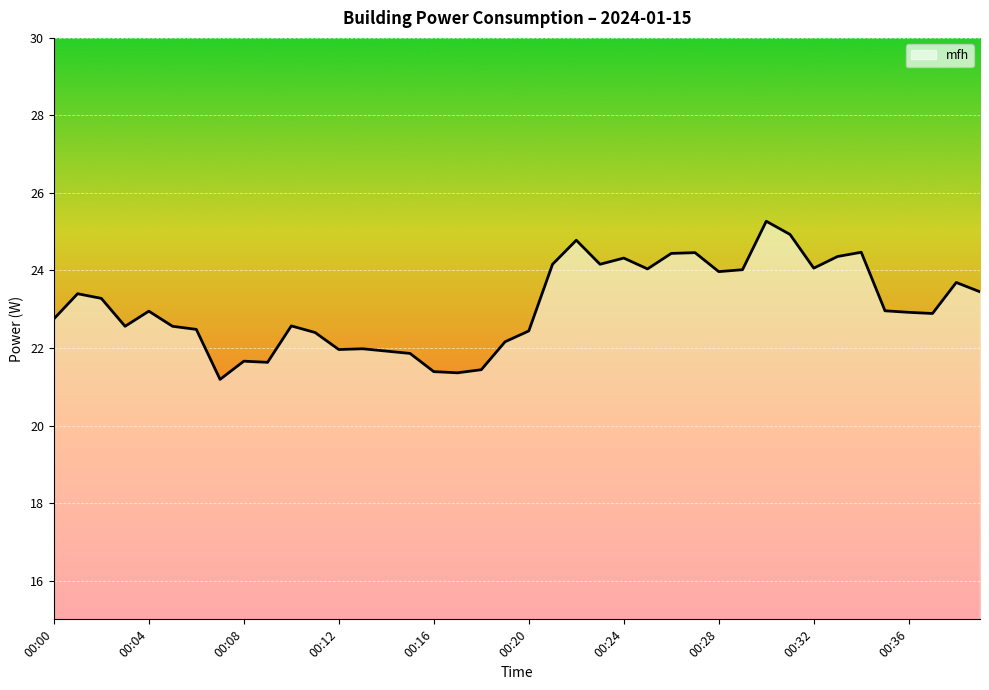

Does the chart display data point markers on the line(s)?

No